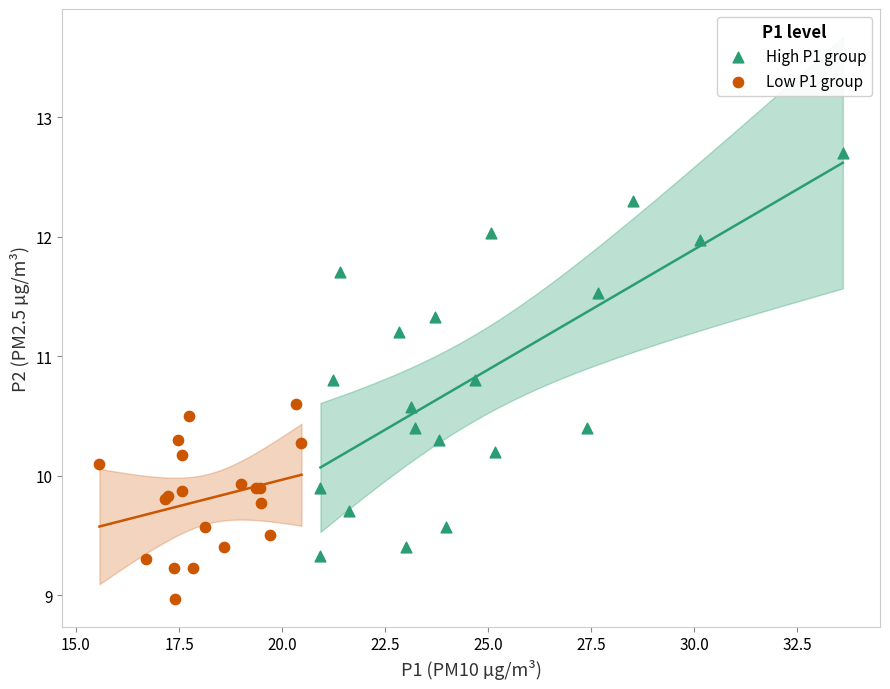

Which series contains the lowest Y value?

Low P1 group